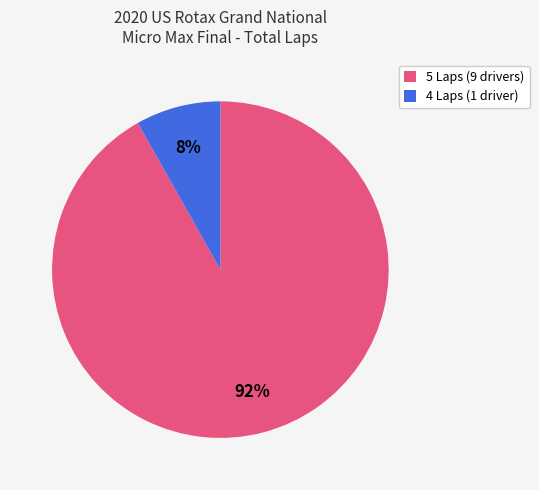

What percentage is the 5 Laps (9 drivers) slice, to the nearest percent?

92%